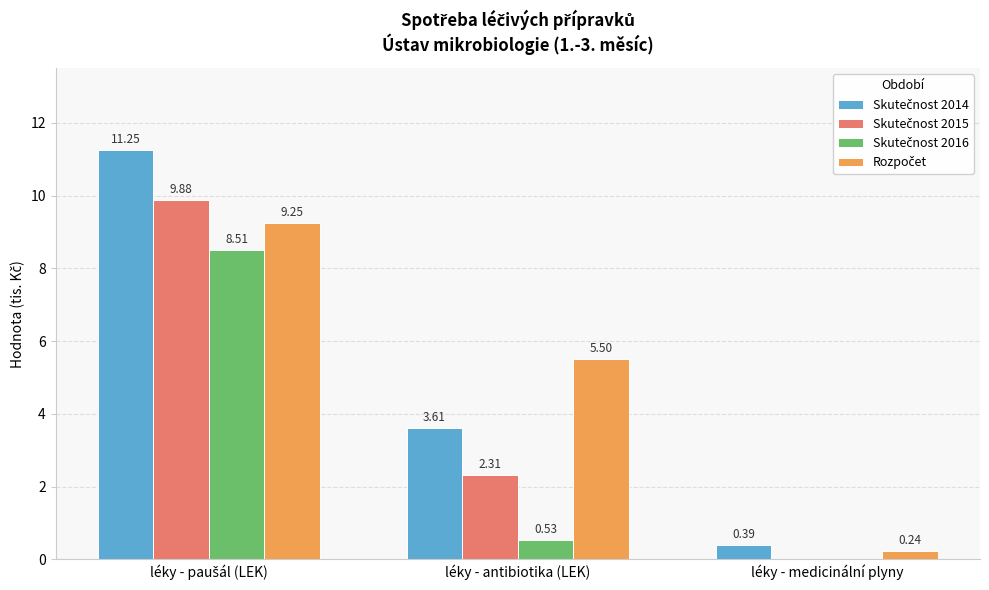

What is the total value across all series at léky - medicinální plyny?

0.6